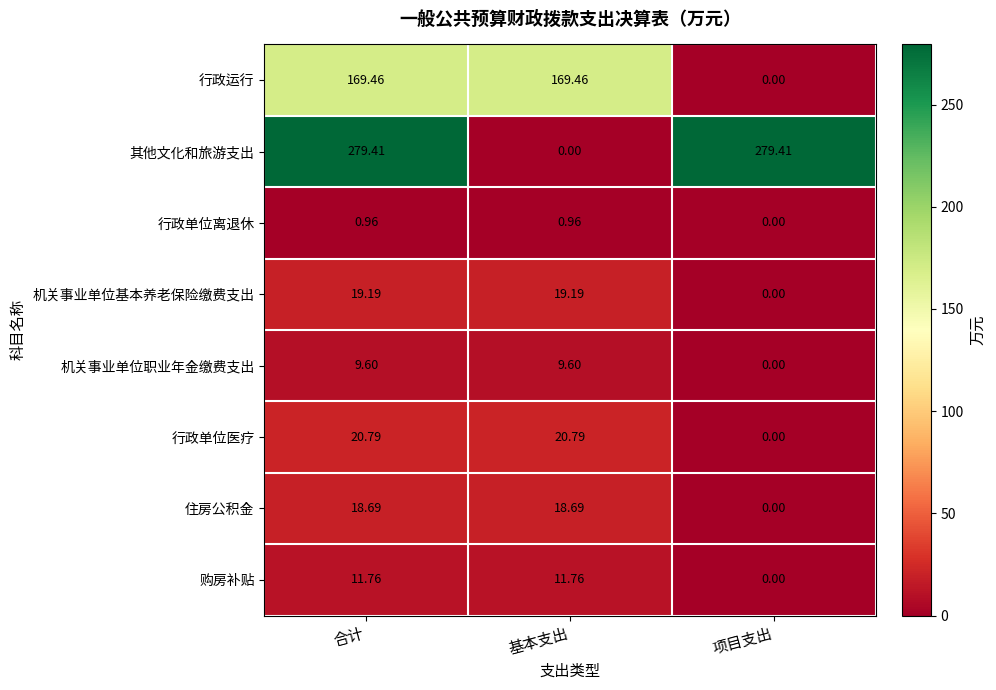

At which label is 住房公积金 closest to 9?

项目支出